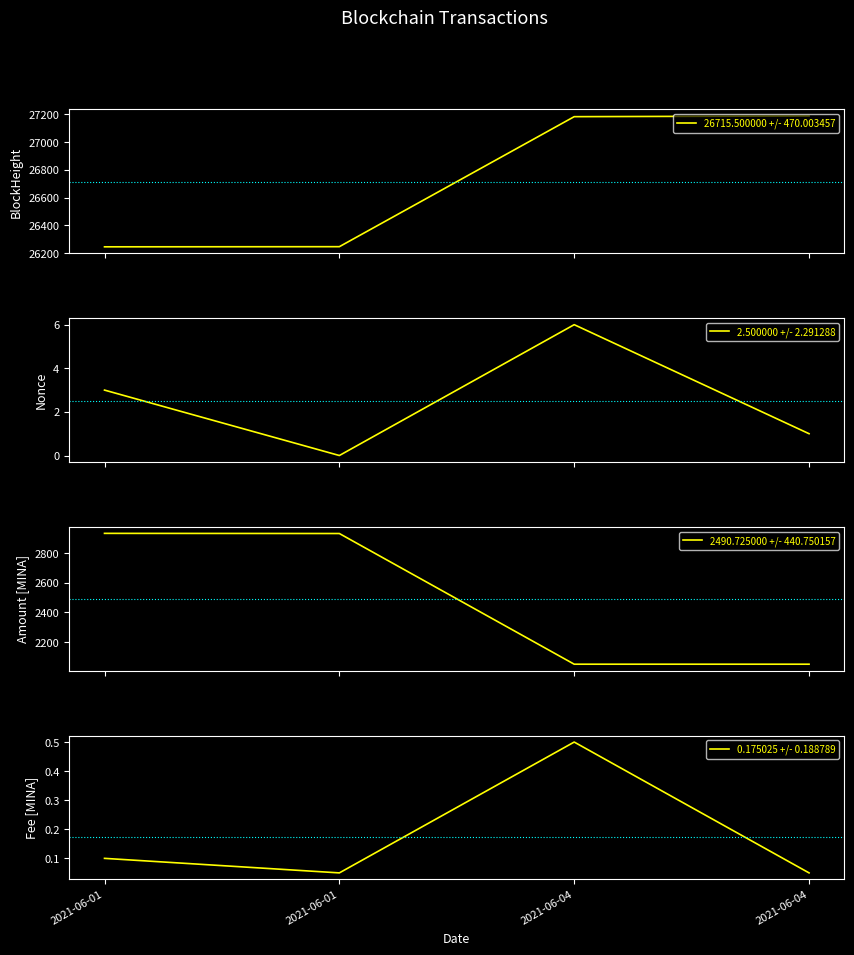

Reading left to right, extract all data points from this chart.

26715.500000 +/- 470.003457: 2021-06-01=26245.0	2021-06-01=26246.0	2021-06-04=27183.0	2021-06-04=27188.0
2.500000 +/- 2.291288: 2021-06-01=3.0	2021-06-01=0.0	2021-06-04=6.0	2021-06-04=1.0
2490.725000 +/- 440.750157: 2021-06-01=2932.0	2021-06-01=2930.9	2021-06-04=2050.0	2021-06-04=2049.9
0.175025 +/- 0.188789: 2021-06-01=0.1	2021-06-01=0.1	2021-06-04=0.5	2021-06-04=0.1